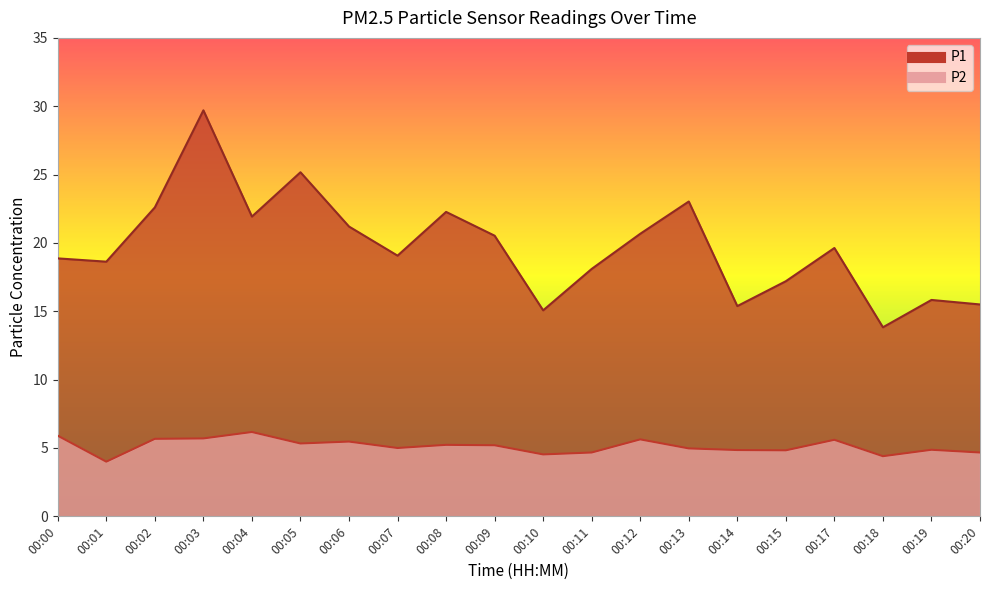

How many data points in P1 are above 19?

11